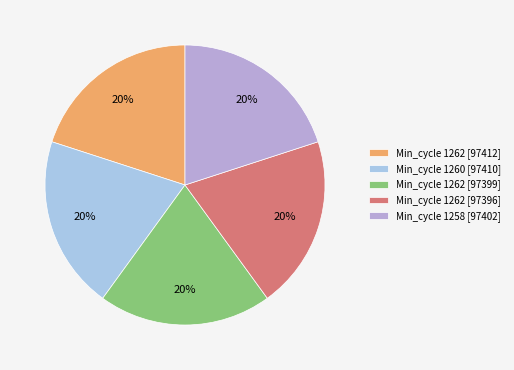

Count the number of slices in the pie.

5